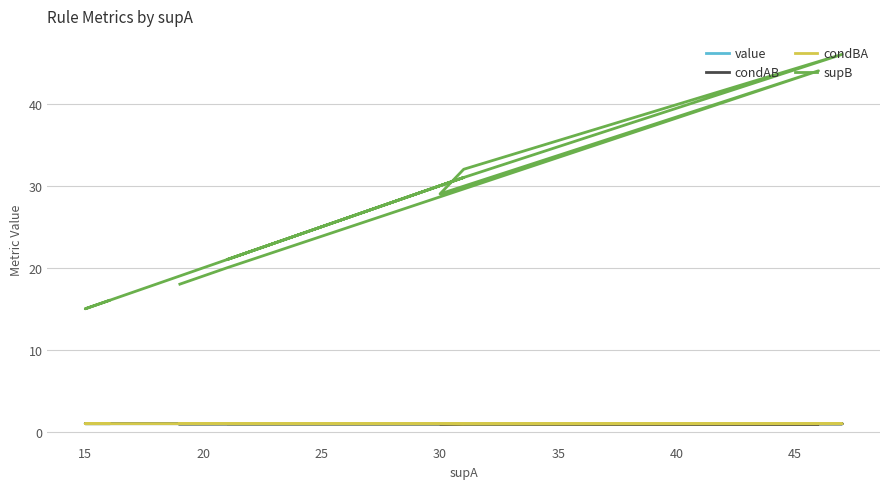

Where is the first local maximum for supB?

20